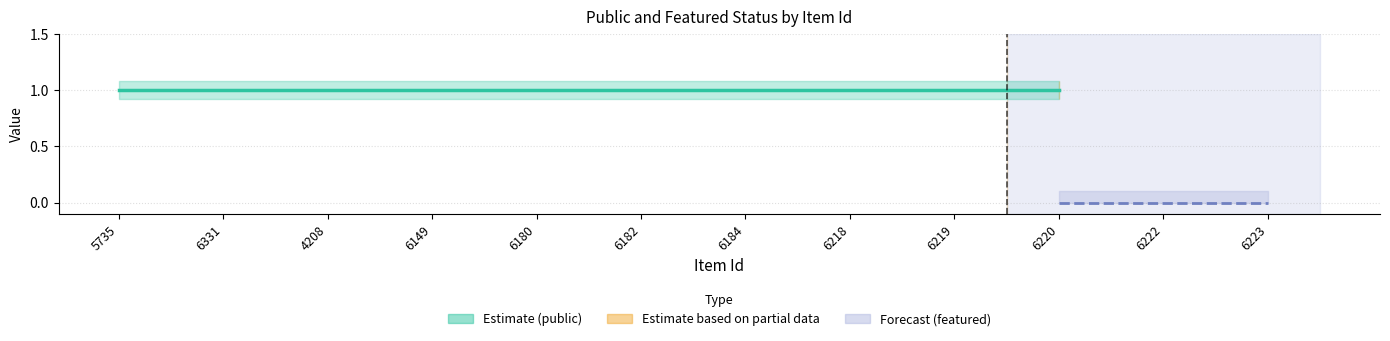

What is the label of the 12th point from the right?

5735